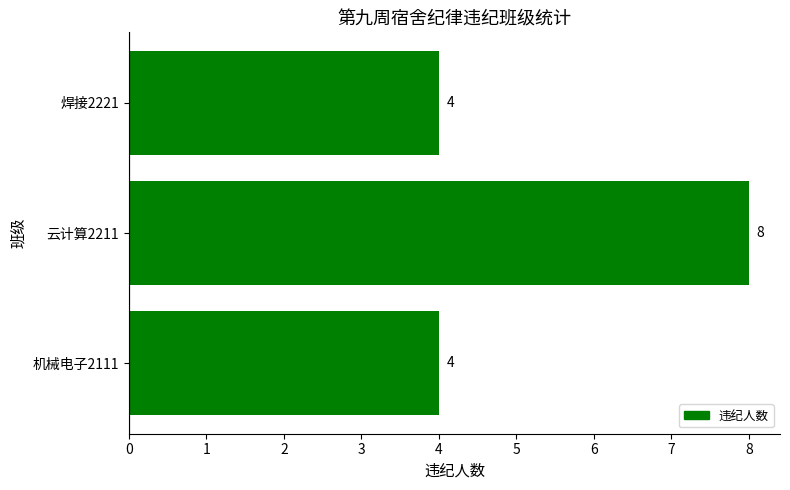

Reading bottom to top, list all the values displayed in this chart.

4	8	4